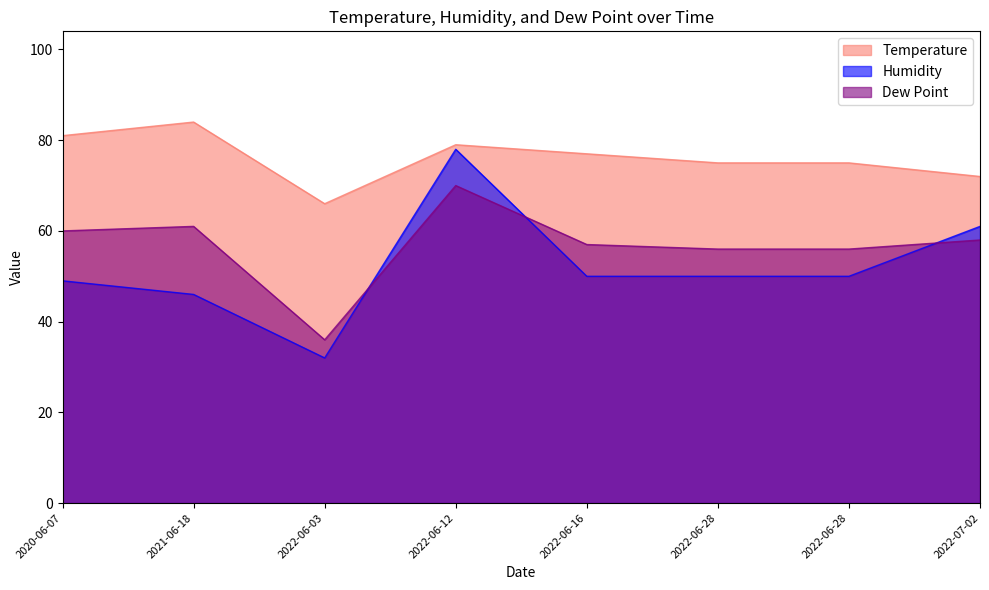

What is the lowest value of the Dew Point series?

36